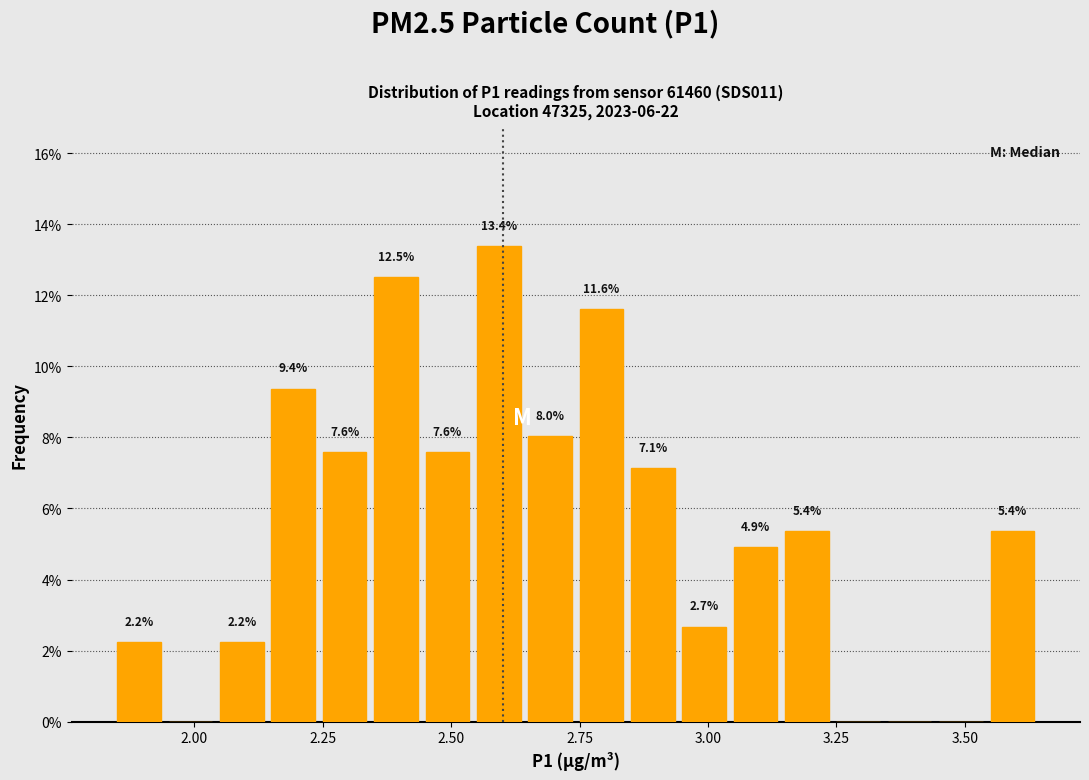

Around what value on the x-axis is the tallest bar? Give the approximate position of its centre, as read against the axis.

2.60